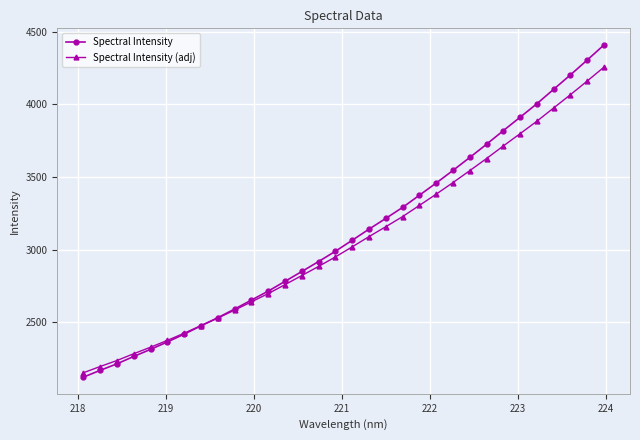

Which series has the largest range (max minus min)?

Spectral Intensity